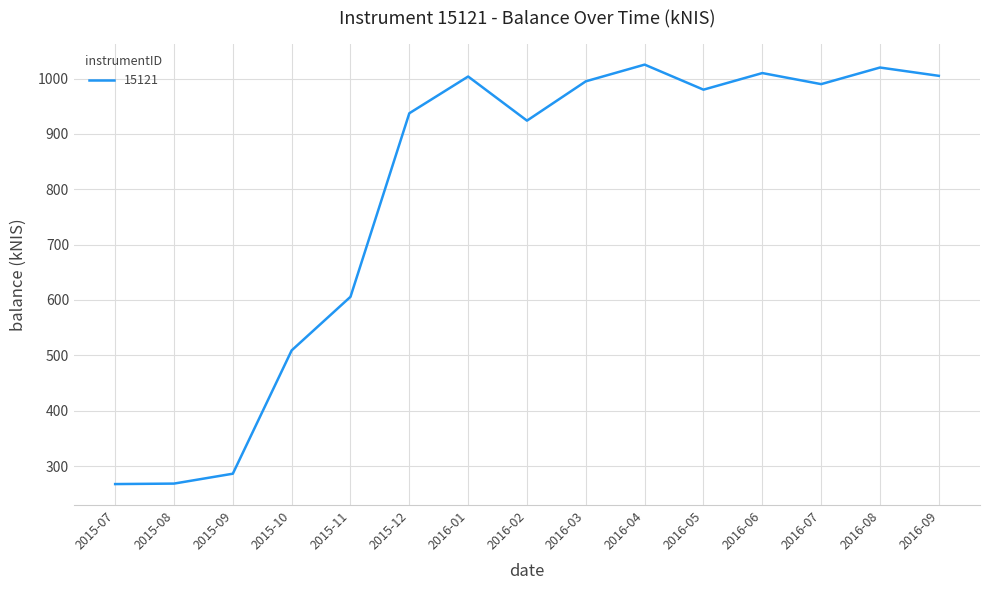

What is the difference between the values at 2015-09 and 2016-02?

637.9